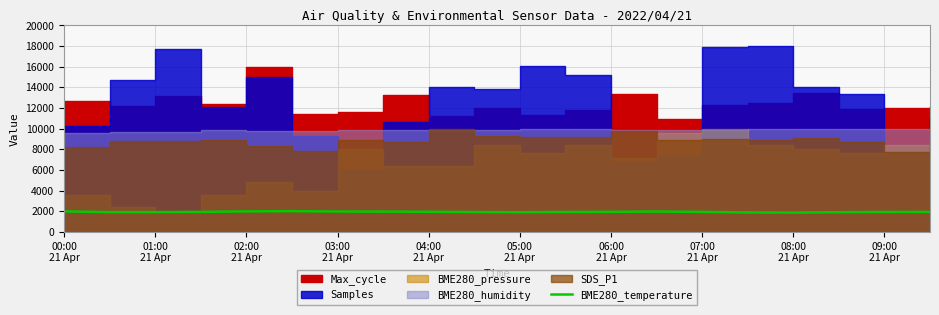

Where does the data first go above 1927?

00:00
21 Apr